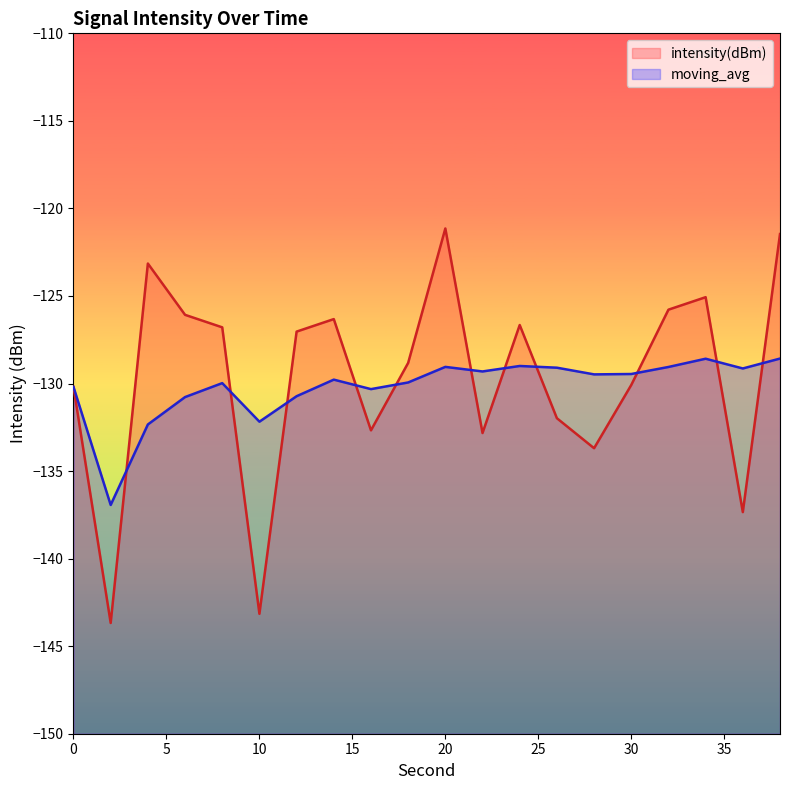

Does the chart have visible grid lines?

No